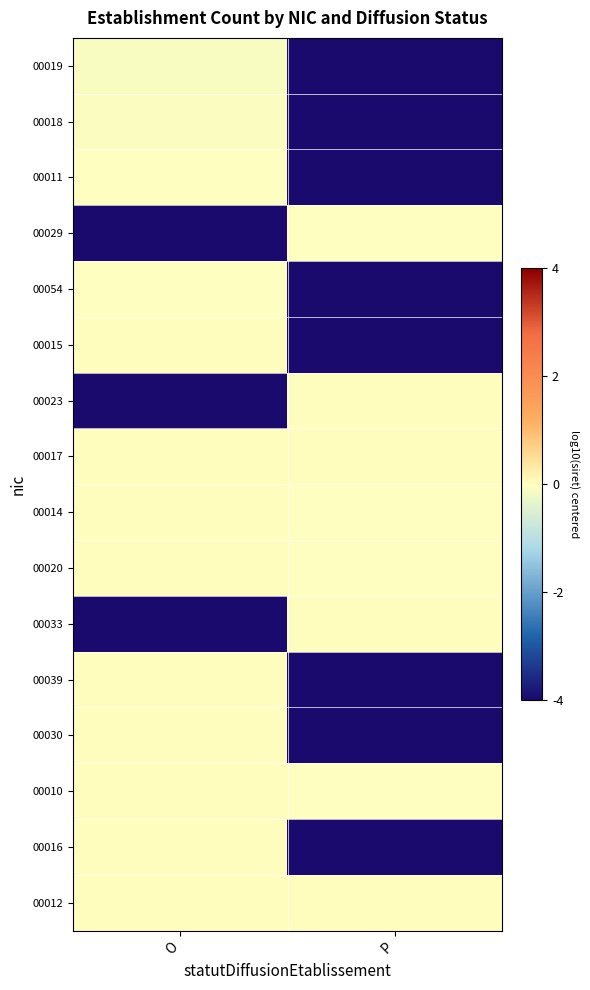

Reading left to right, list all the values displayed in this chart.

00019: O=-0.1	P=-4.0
00018: O=-0.0	P=-4.0
00011: O=-0.0	P=-4.0
00029: O=-4.0	P=-0.0
00054: O=-0.0	P=-4.0
00015: O=0.0	P=-4.0
00023: O=-4.0	P=0.0
00017: O=0.0	P=0.0
00014: O=0.0	P=-0.0
00020: O=0.0	P=-0.0
00033: O=-4.0	P=0.0
00039: O=0.0	P=-4.0
00030: O=0.0	P=-4.0
00010: O=0.0	P=-0.0
00016: O=0.0	P=-4.0
00012: O=0.0	P=0.0